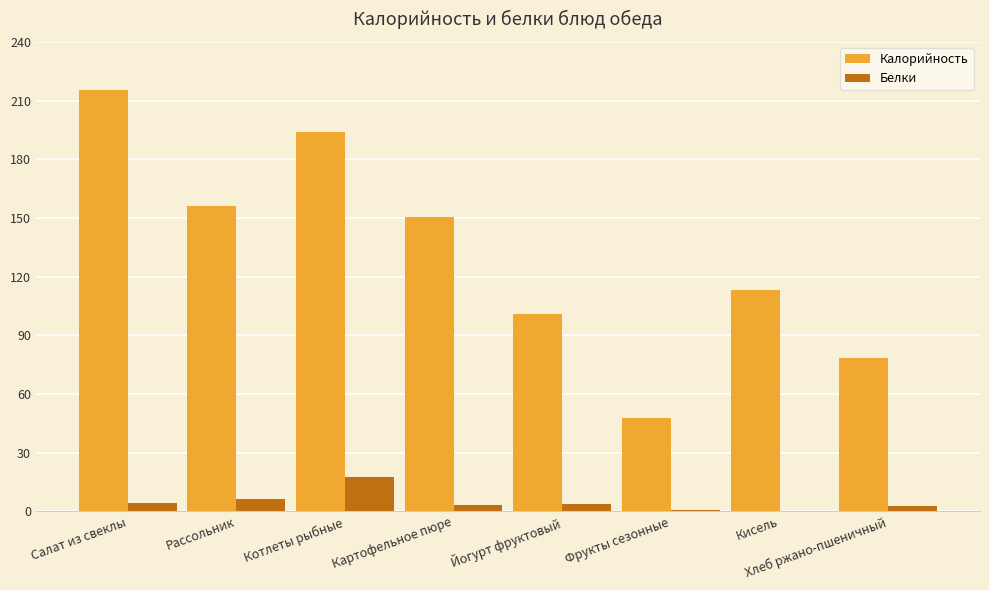

Which series changed the most between Котлеты рыбные and Фрукты сезонные?

Калорийность